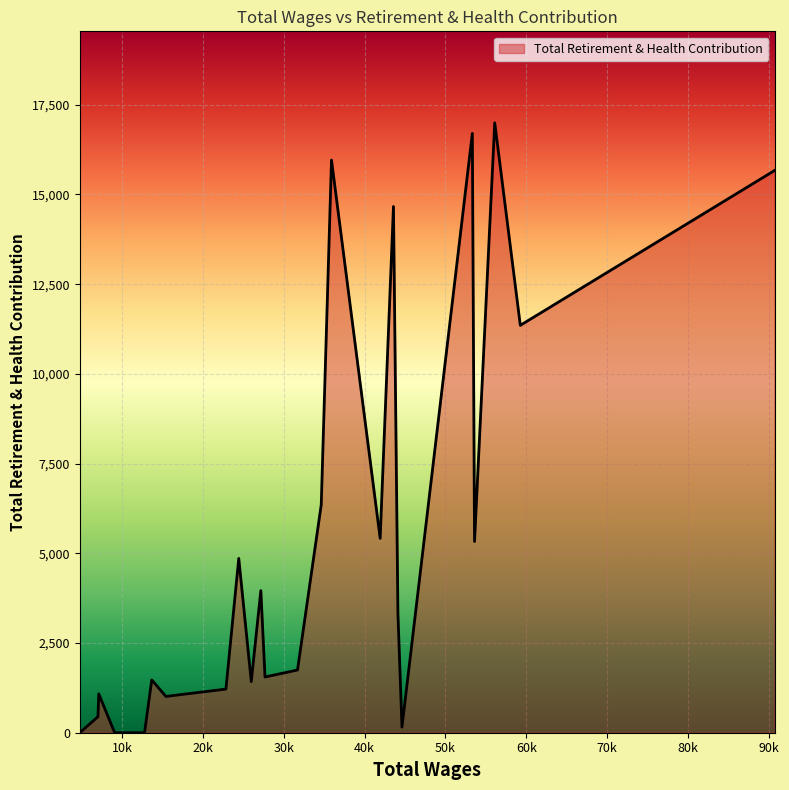

What is the greatest value displayed?

16996